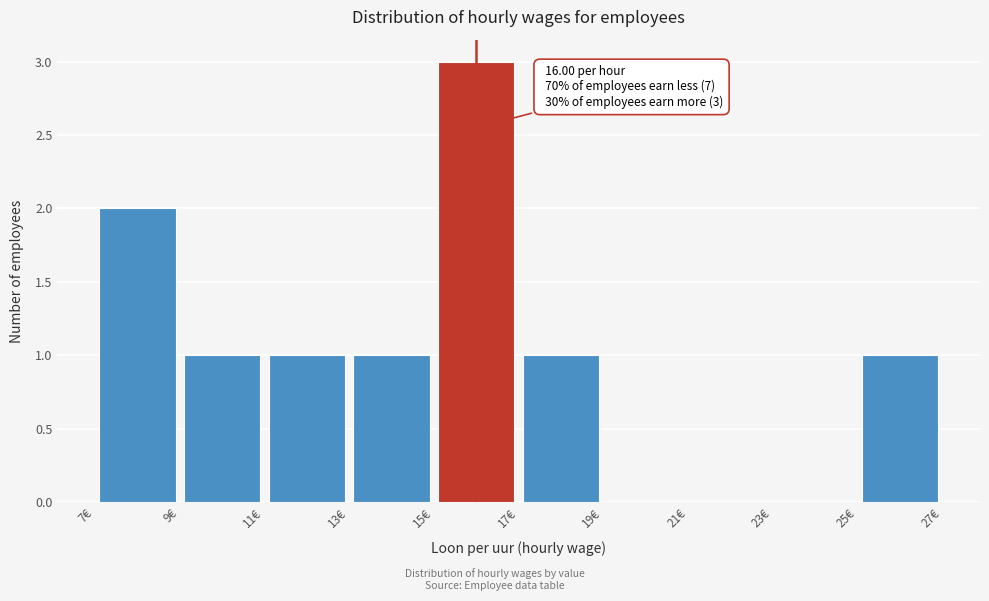

Over which range of the x-axis is the bar tallest?

15 to 17